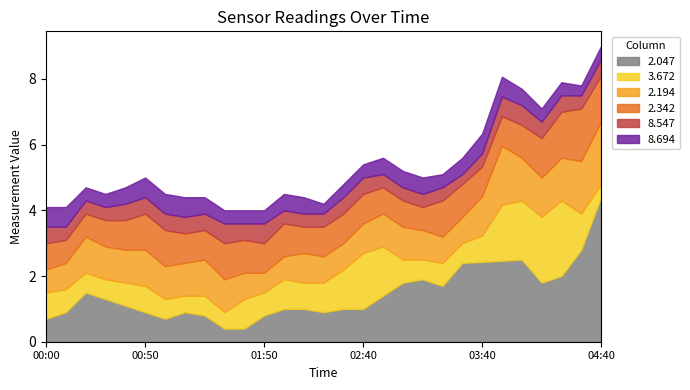

The value of 2.047 at 03:40 is 2.4. True or false?

True